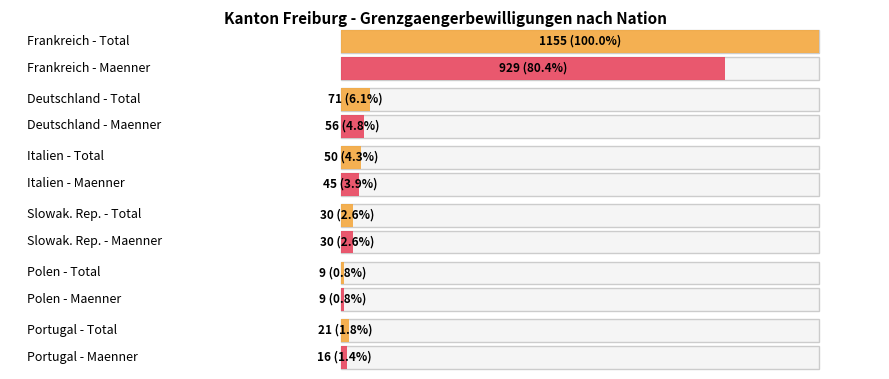

Where does the Frauen series first go above 32?

Frankreich